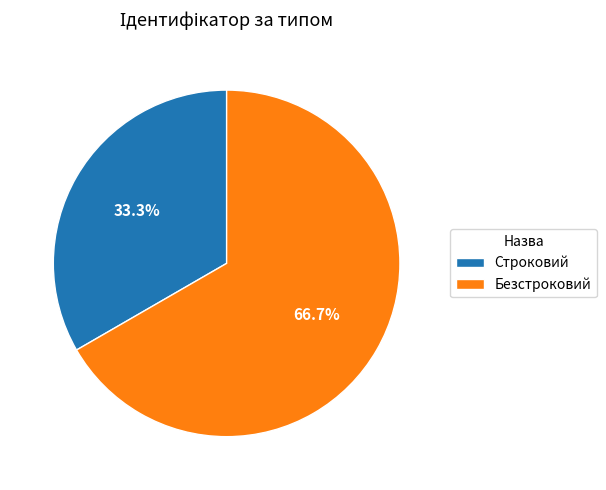

To the nearest percent, what is the difference between the Строковий and Безстроковий slice percentages?

33%